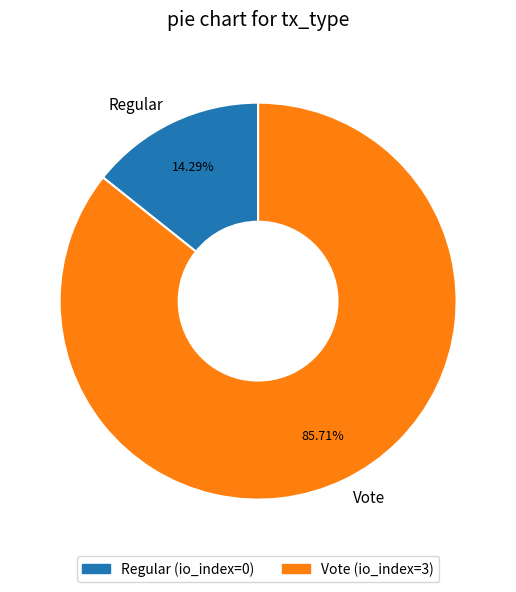

Rank the categories by value from lowest to highest.

Regular, Vote